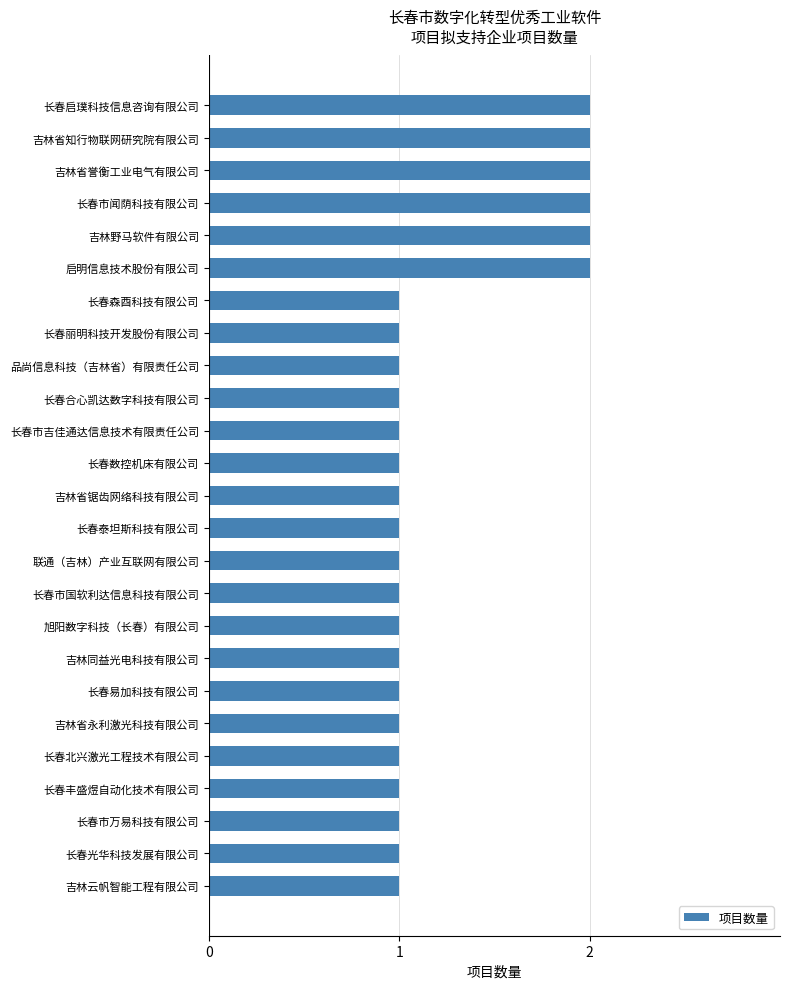

What is the sum of all values?

31